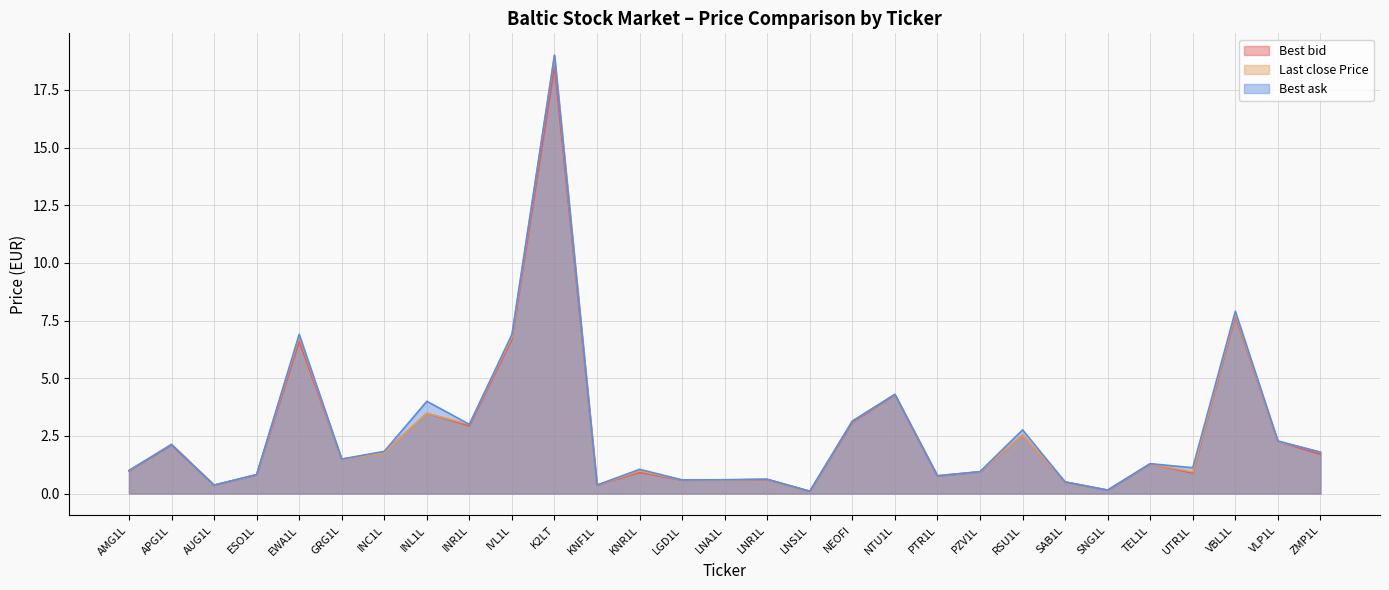

Is it true that Best ask equals 0.8 at ESO1L?

True